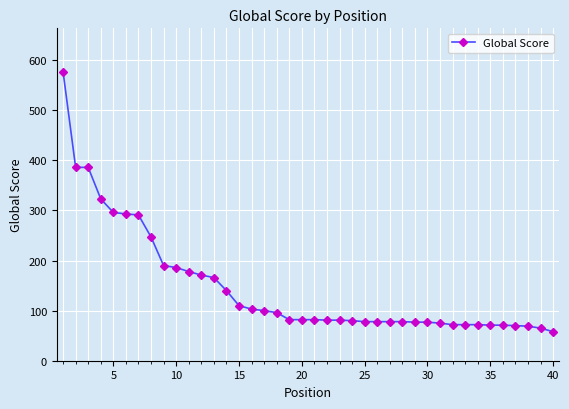

What is the value of the 1st point from the left?

577